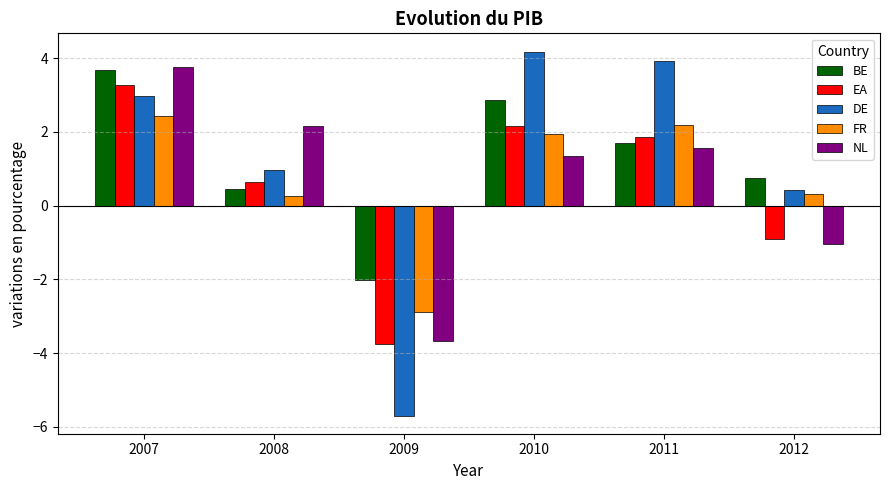

At which label does DE reach its minimum?

2009